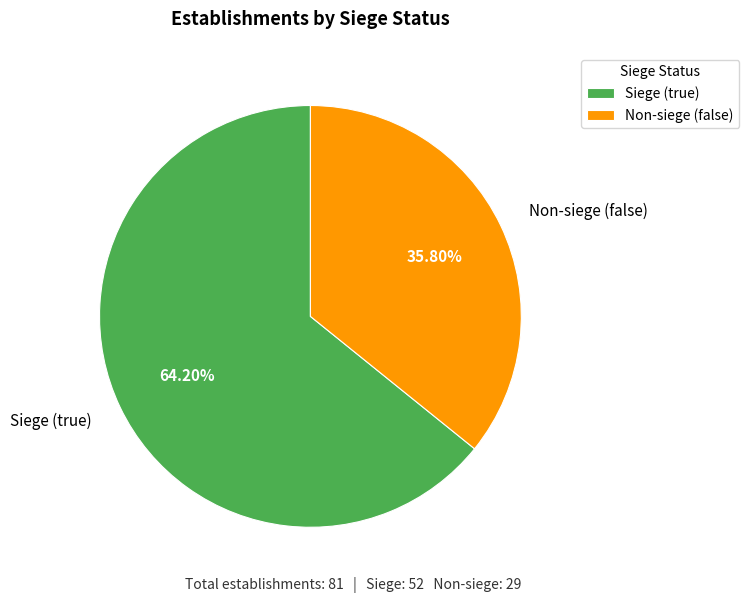

Rank the categories by value from highest to lowest.

Siege (true), Non-siege (false)